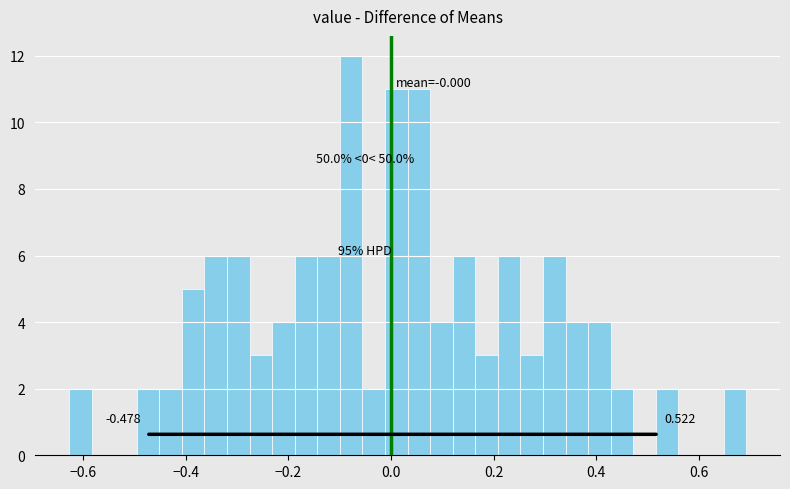

Read against the x-axis, roughly where is the centre of the tallest bar?

-0.08